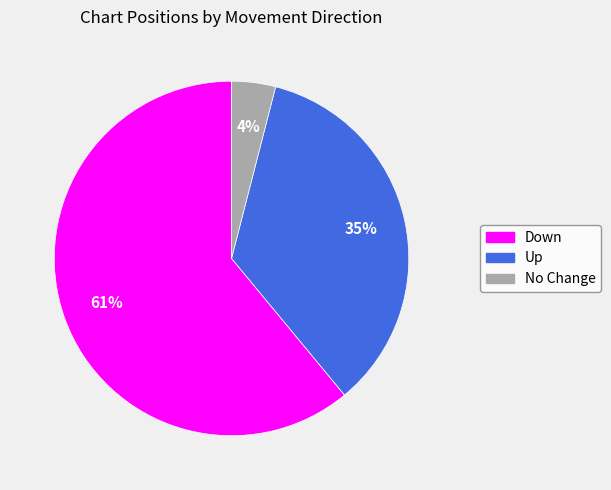

Is there any slice that represents more than half of the pie?

Yes